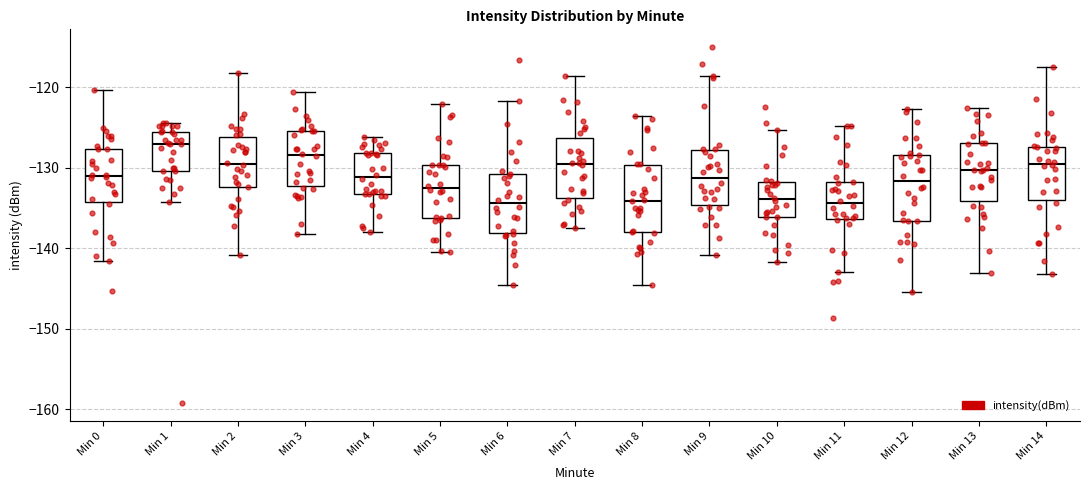

Where does the median line of the box for Min 6 sit on the y-axis? The values are not printed on the chart, so give them approximately, as read against the axis.

-134